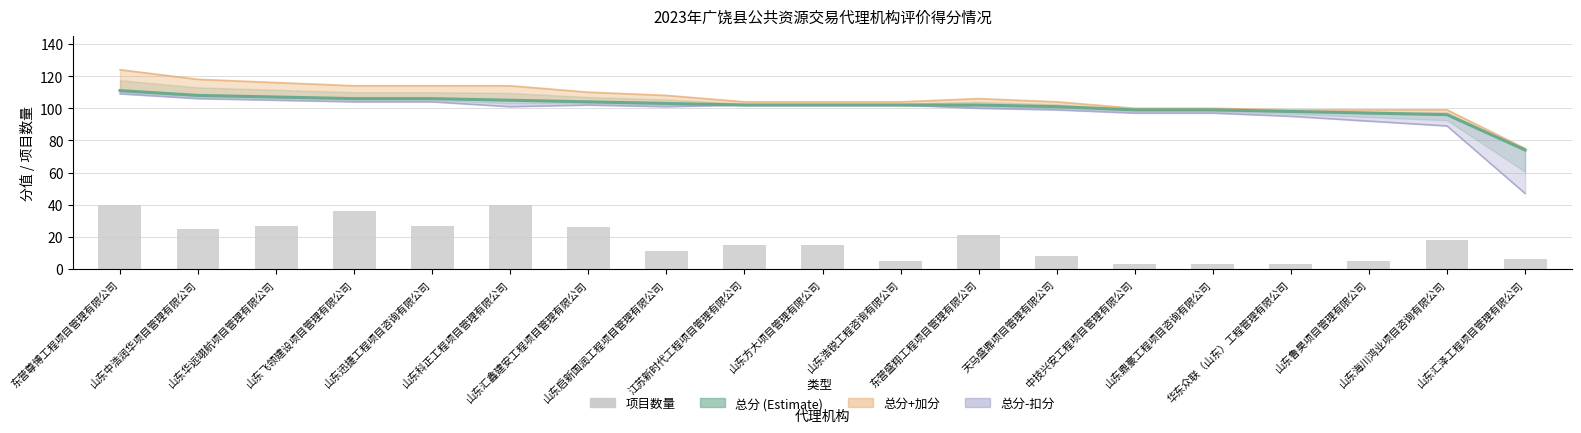

What is the difference between the 总分+加分 (加分区间) values at 天马盛鼎项目管理有限公司 and 中技兴安工程项目管理有限公司?

4